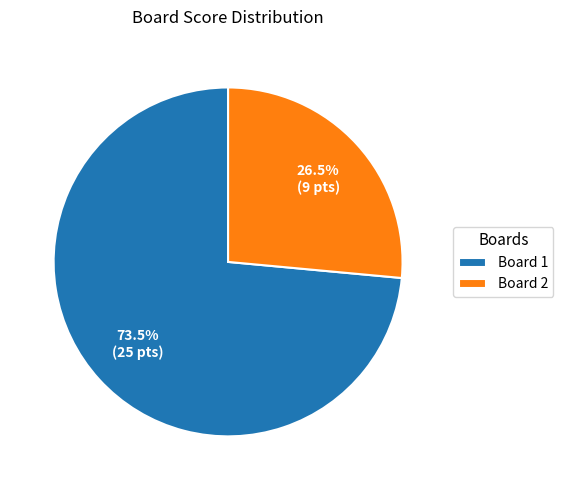

Which has a higher value, Board 1 or Board 2?

Board 1